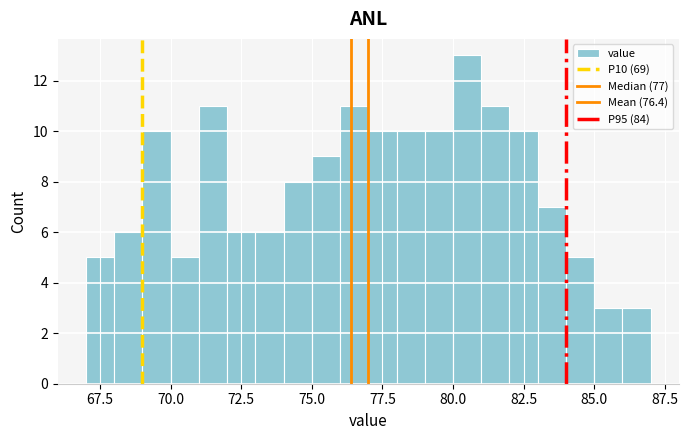

Read against the x-axis, roughly where is the centre of the tallest bar?

80.5